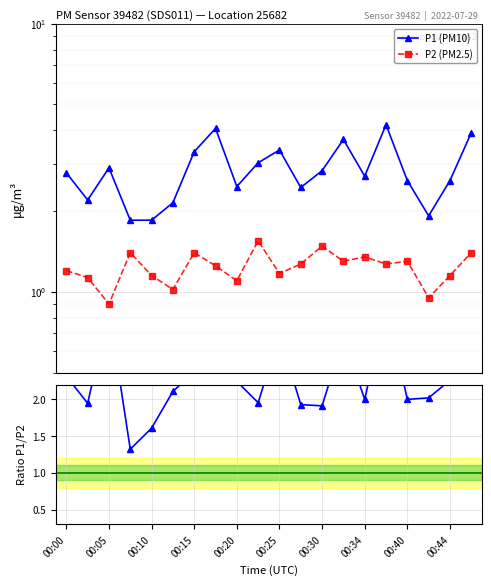

Between 10 and 00:34, which is larger?

00:34